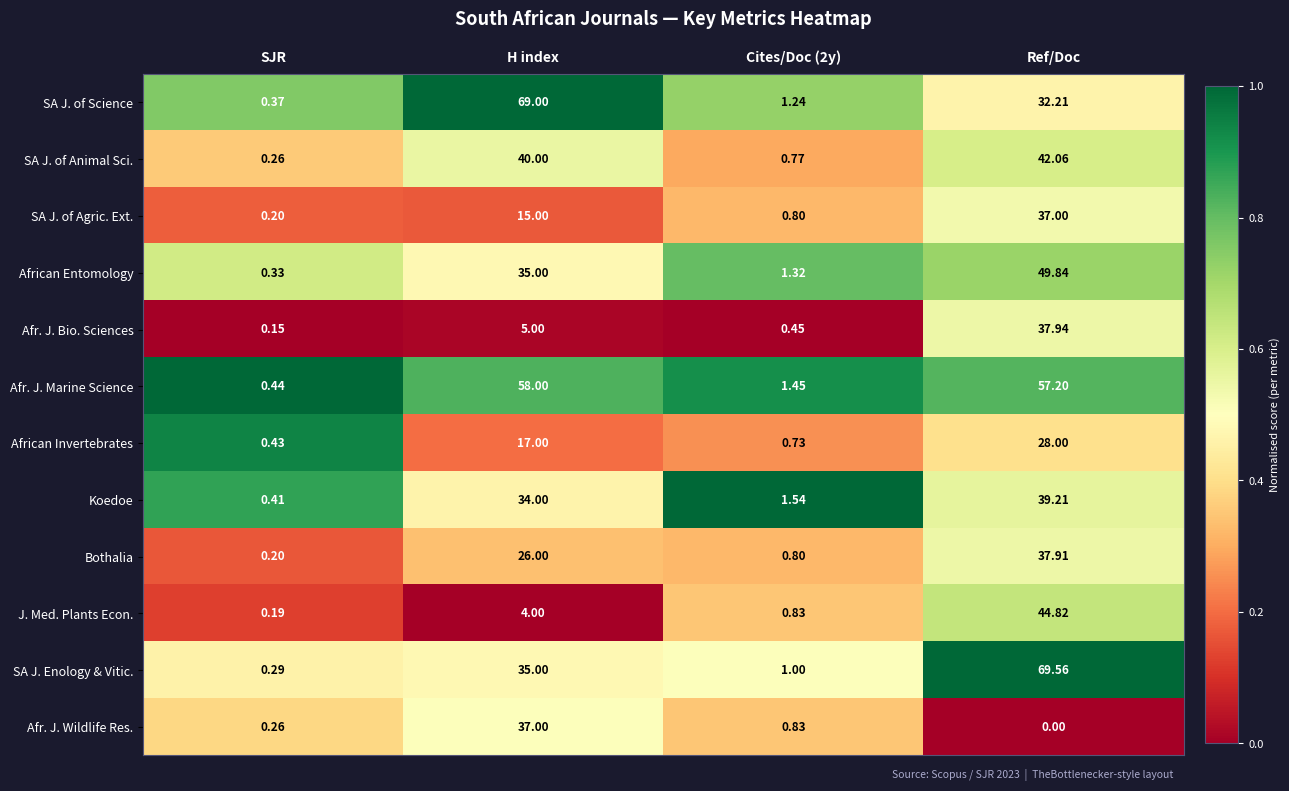

Count the number of data series in this chart.

12